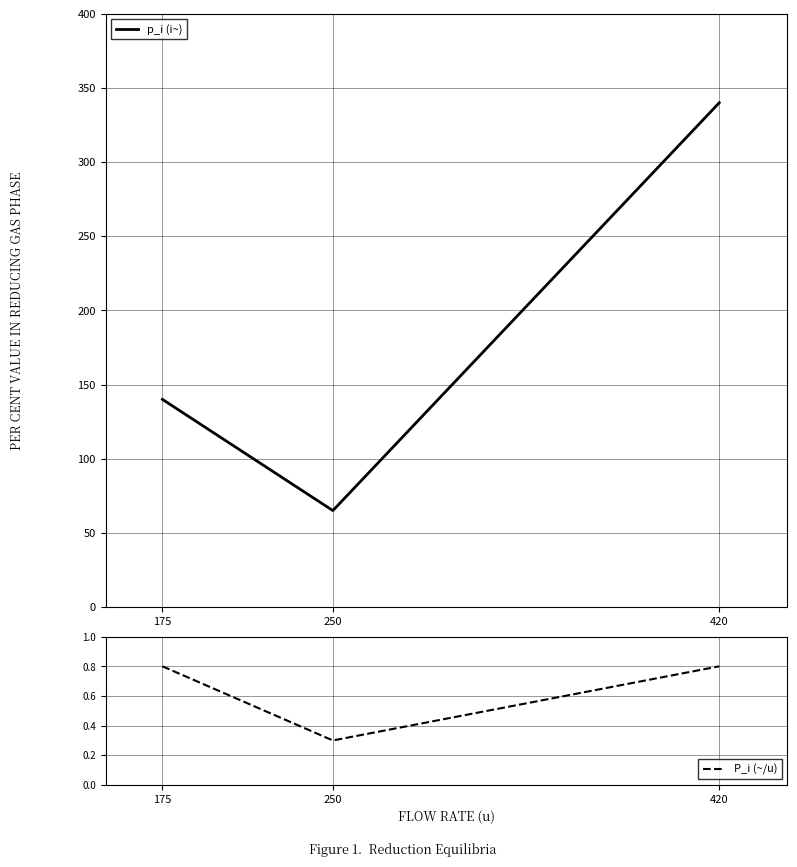

What is the spread (max minus min) of values at 175?

139.2